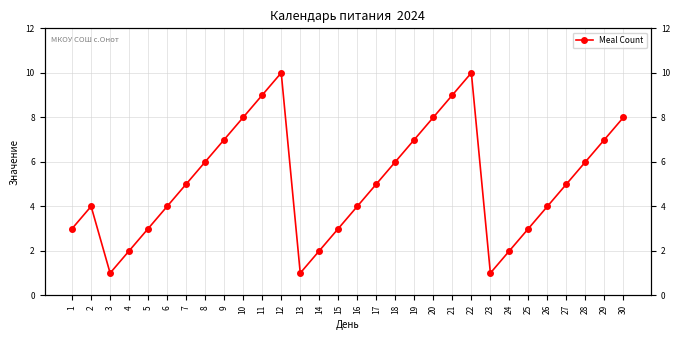

How many data points are less than 5?

14